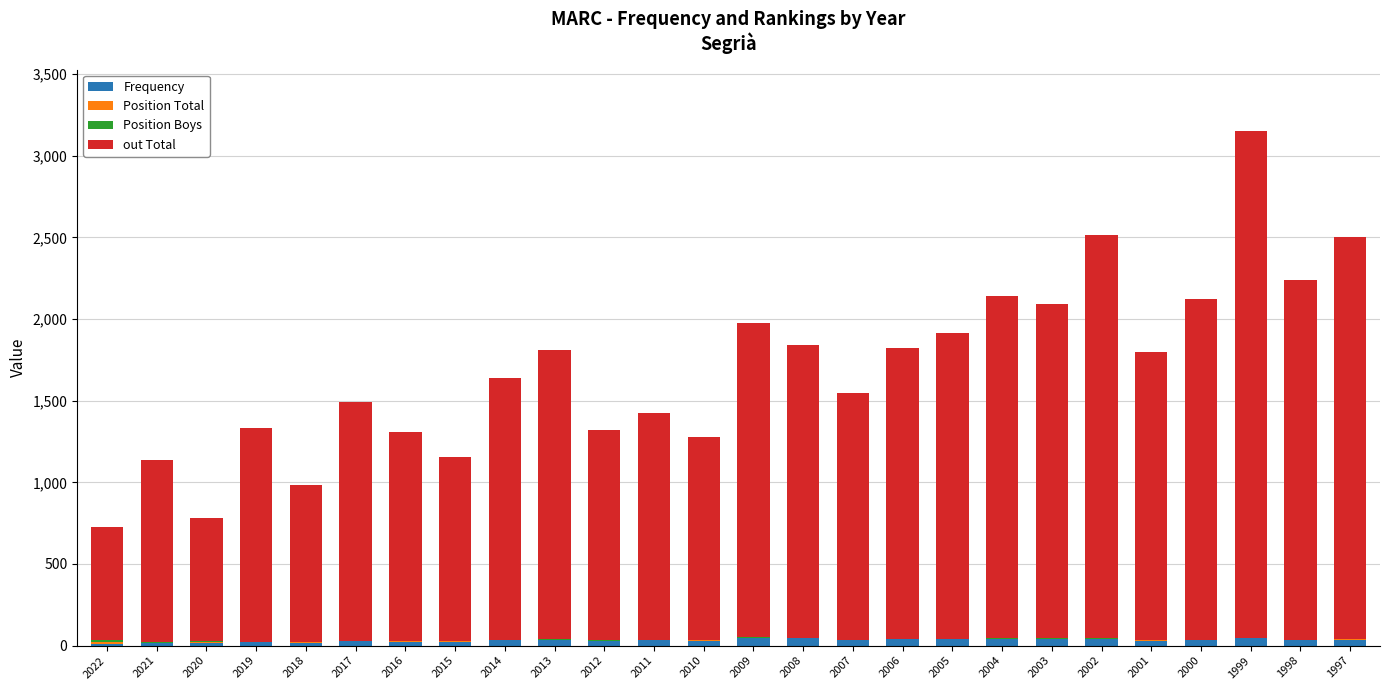

At which category is the sum across all series the highest?

1999